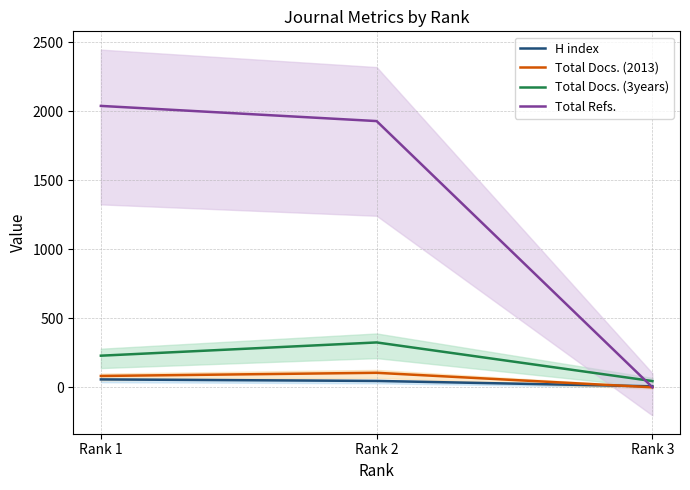

At which category is the sum across all series the highest?

Rank 1